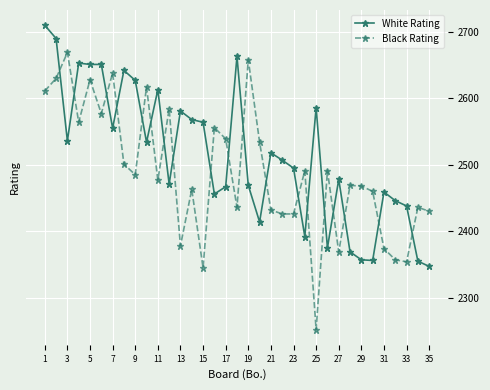

True or false: White Rating has more than 0 interior local peaks.

True